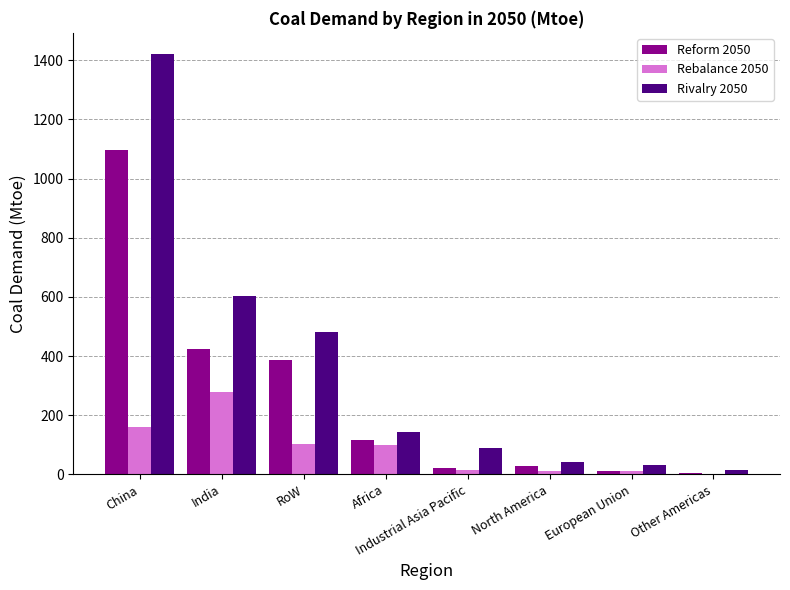

At which label does Rebalance 2050 first exceed 98?

China